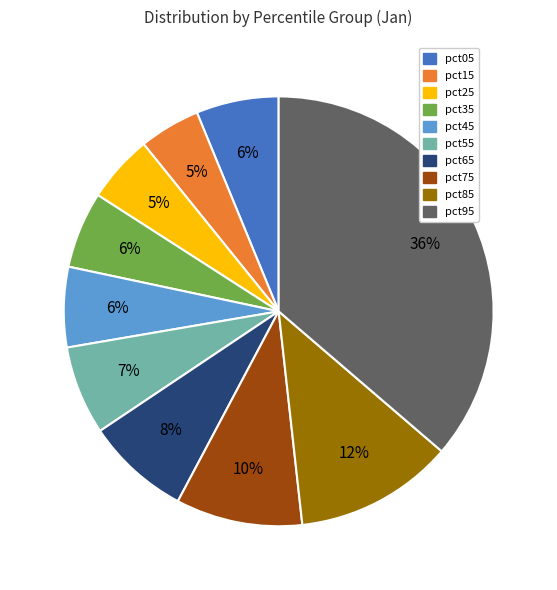

Does pct85 account for over 50% of the chart?

No